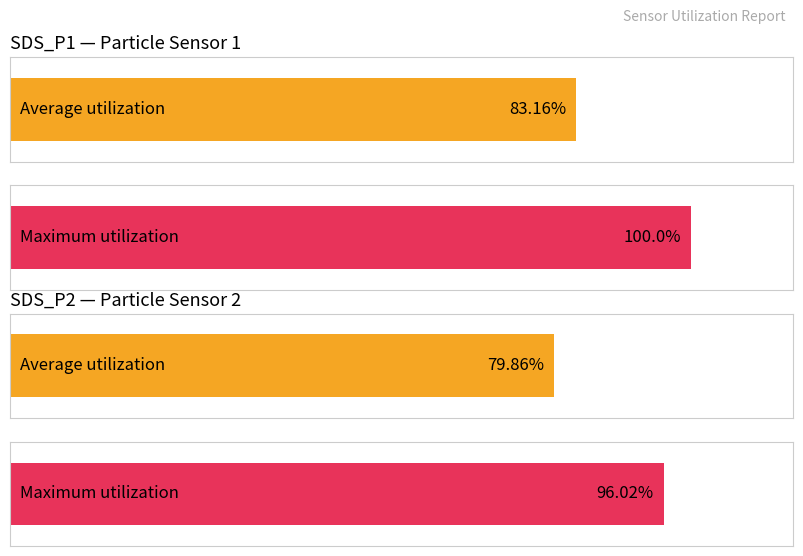

Is it true that Average utilization equals 10.1 at SDS_P2?

False